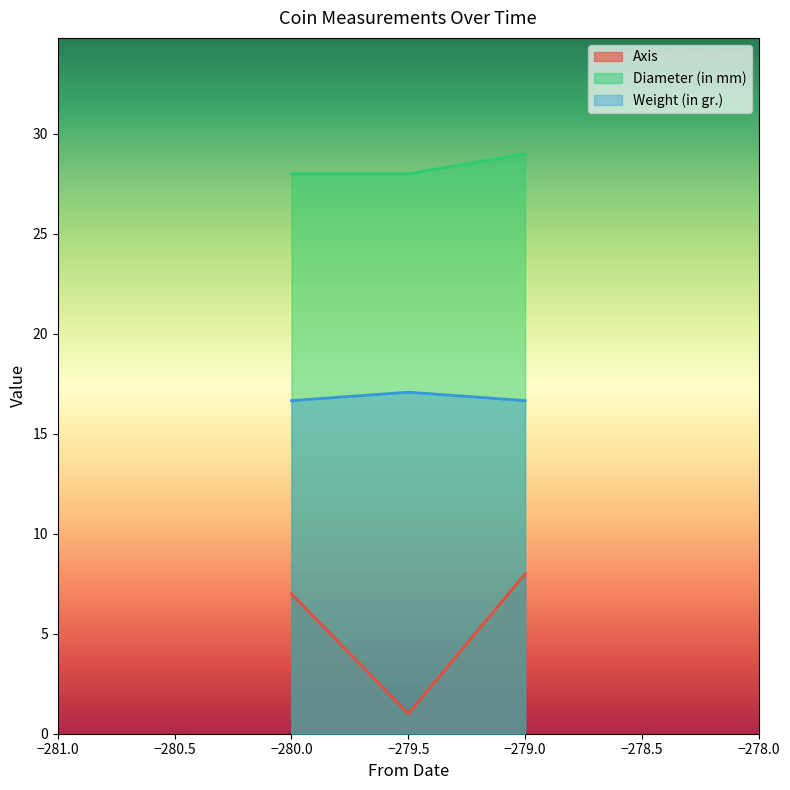

At -280, list the series in order from smallest to largest.

Axis, Weight (in gr.), Diameter (in mm)